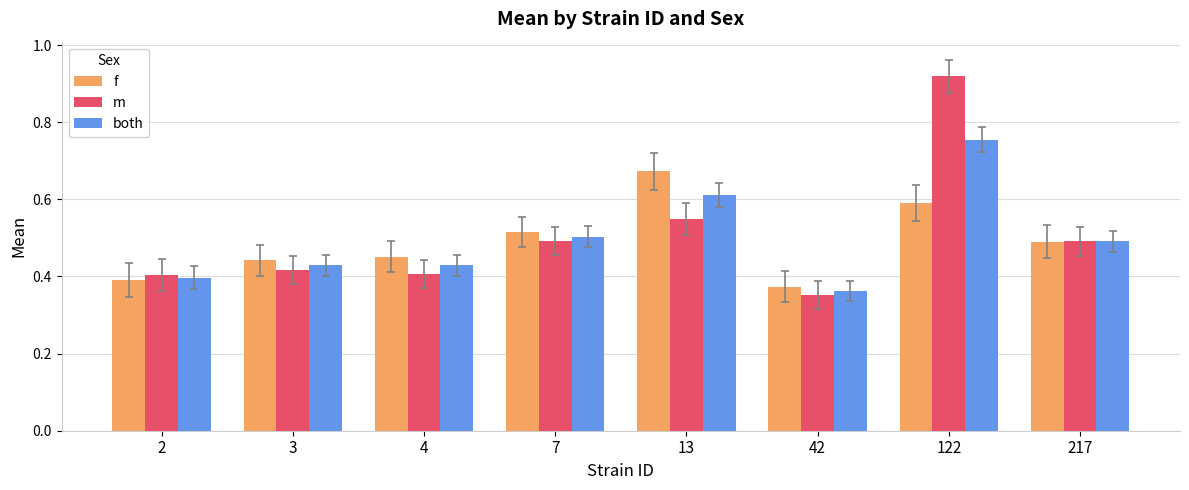

Is the value of m at 122 greater than the value of both at 4?

Yes